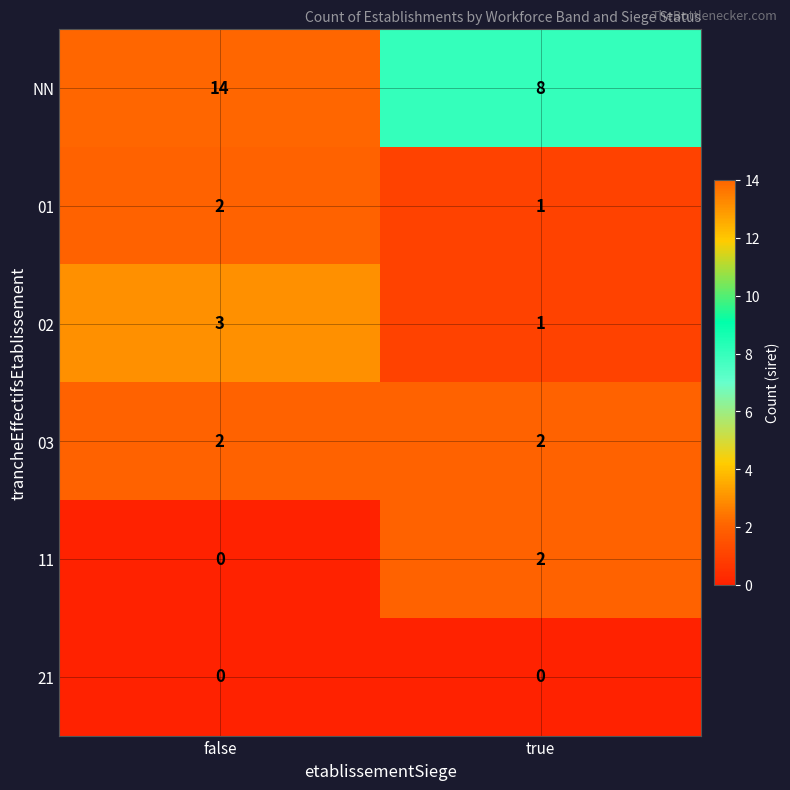

The 02 series shows 3 at false. True or false?

True